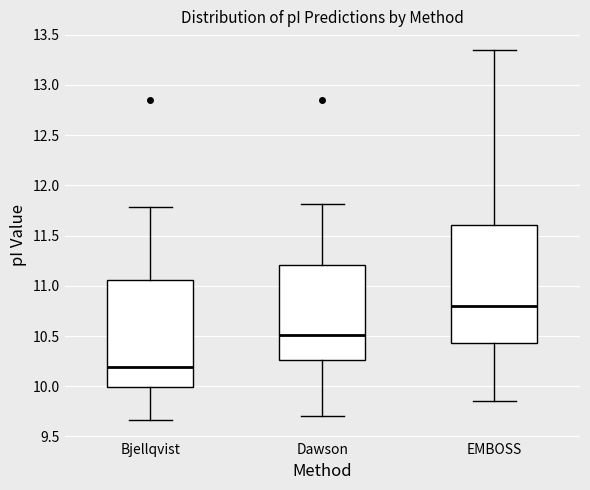

Where does the lower whisker of the box for EMBOSS end on the y-axis? The values are not printed on the chart, so give them approximately, as read against the axis.

9.85